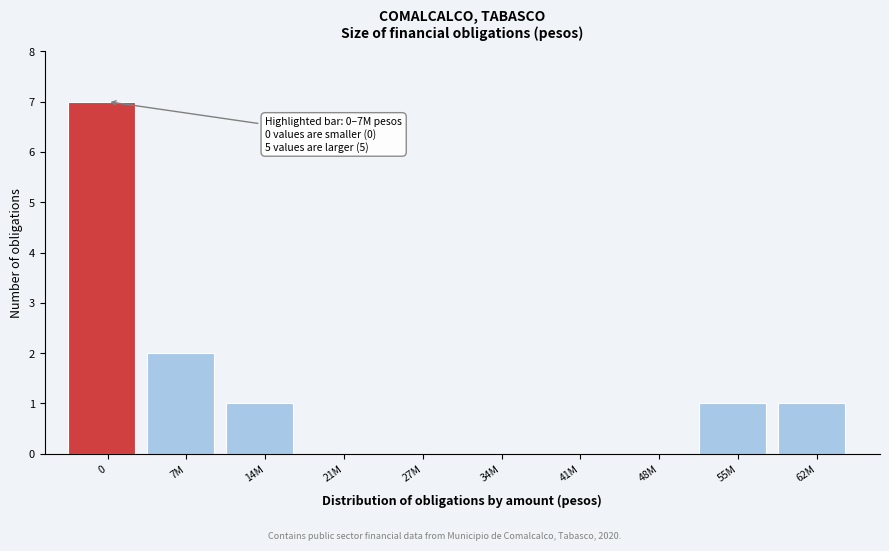

Reading left to right, list all the values displayed in this chart.

0=7	7M=2	14M=1	21M=0	27M=0	34M=0	41M=0	48M=0	55M=1	62M=1